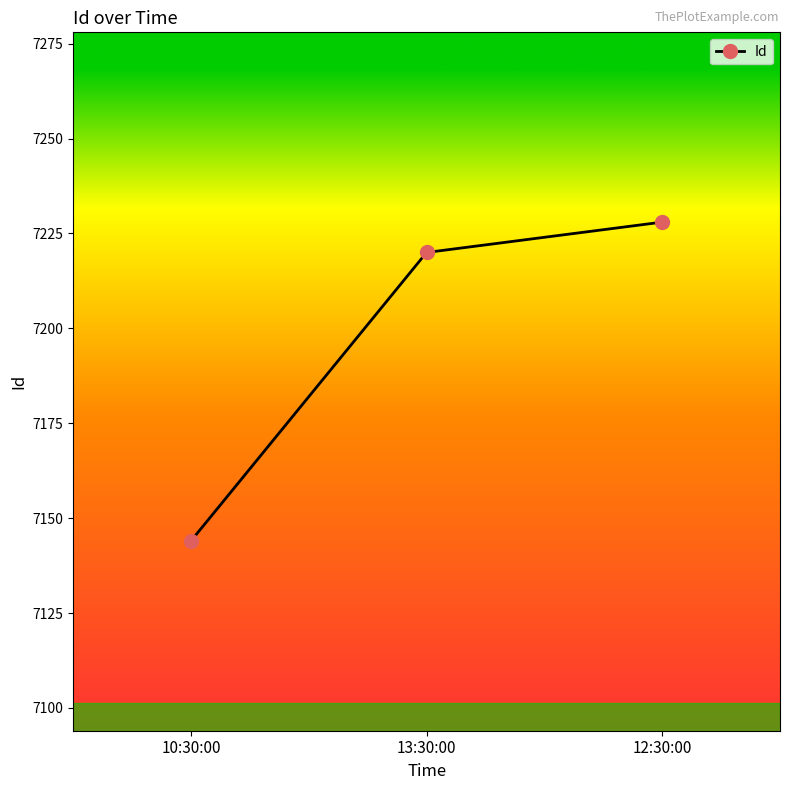

The chart shows a value of 7144 at 10:30:00. True or false?

True